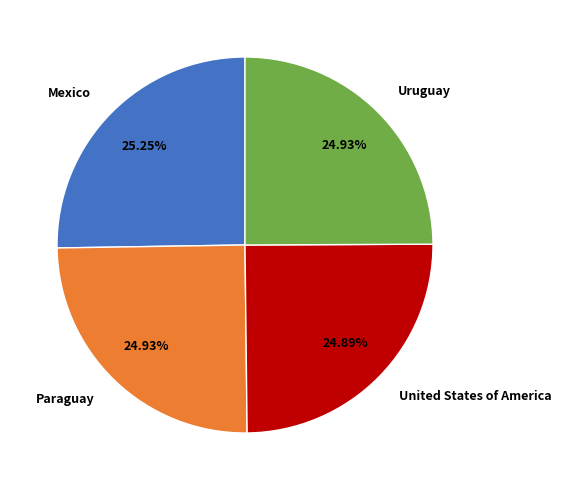

Does any single category account for the majority?

No